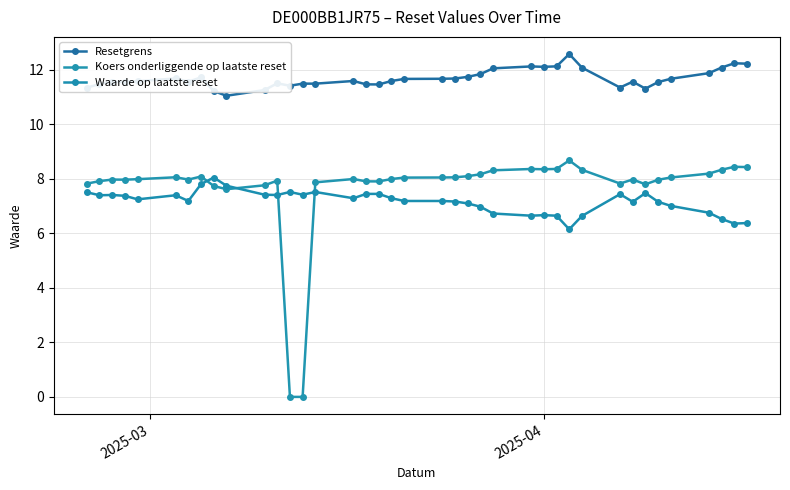

Where does the Waarde op laatste reset series first go above 7?

2025-03